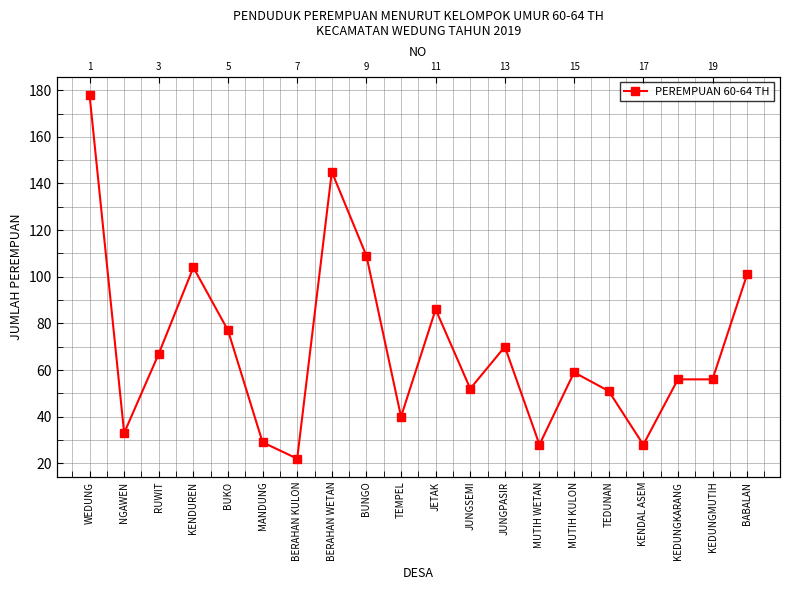

How many values exceed 59?

9